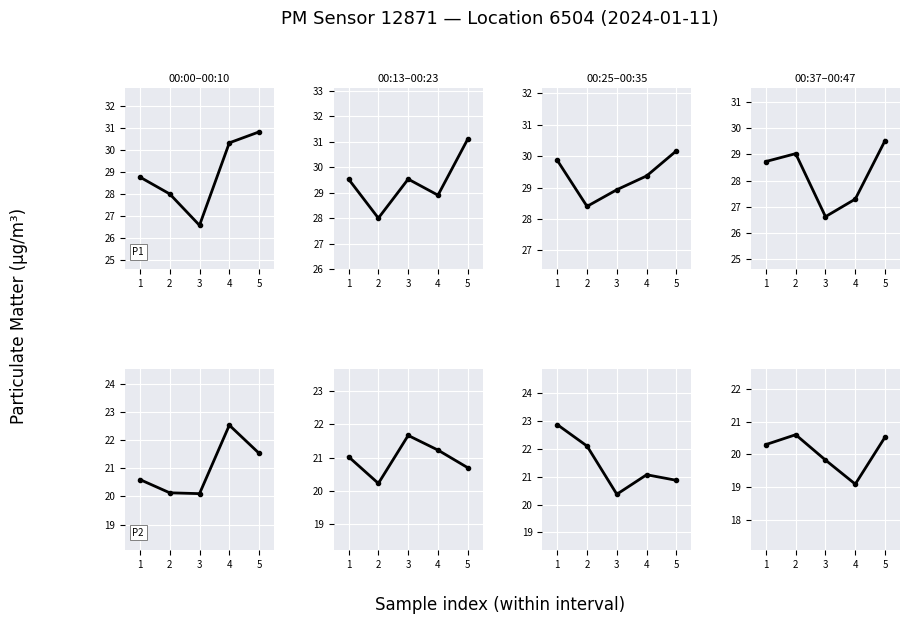

What are all the series names shown in the legend?

P1, P2